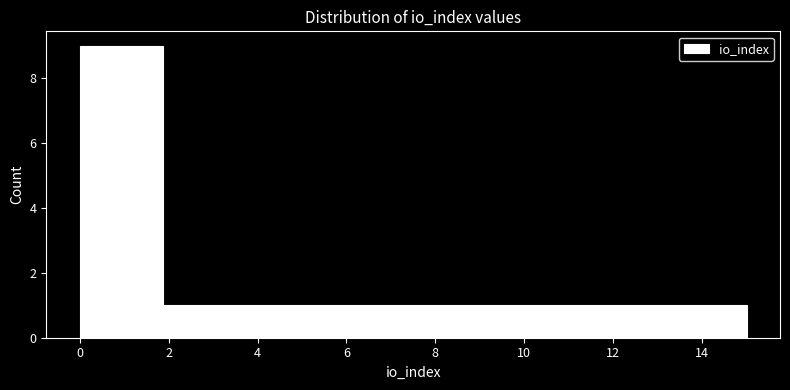

Reading left to right, transcribe this chart: for each bar, give the range it covers on the x-axis and its height. Neither the bar edges nor the heights are printed on the chart, so give them approximately, as read against the axes.

0.0 to 1.0: 9
1.0 to 1.8: 9
1.8 to 2.8: 1
2.8 to 3.8: 1
3.8 to 4.6: 1
4.6 to 5.6: 1
5.6 to 6.6: 1
6.6 to 7.6: 1
7.6 to 8.4: 1
8.4 to 9.4: 1
9.4 to 10.4: 1
10.4 to 11.2: 1
11.2 to 12.2: 1
12.2 to 13.2: 1
13.2 to 14.0: 1
14.0 to 15.0: 1